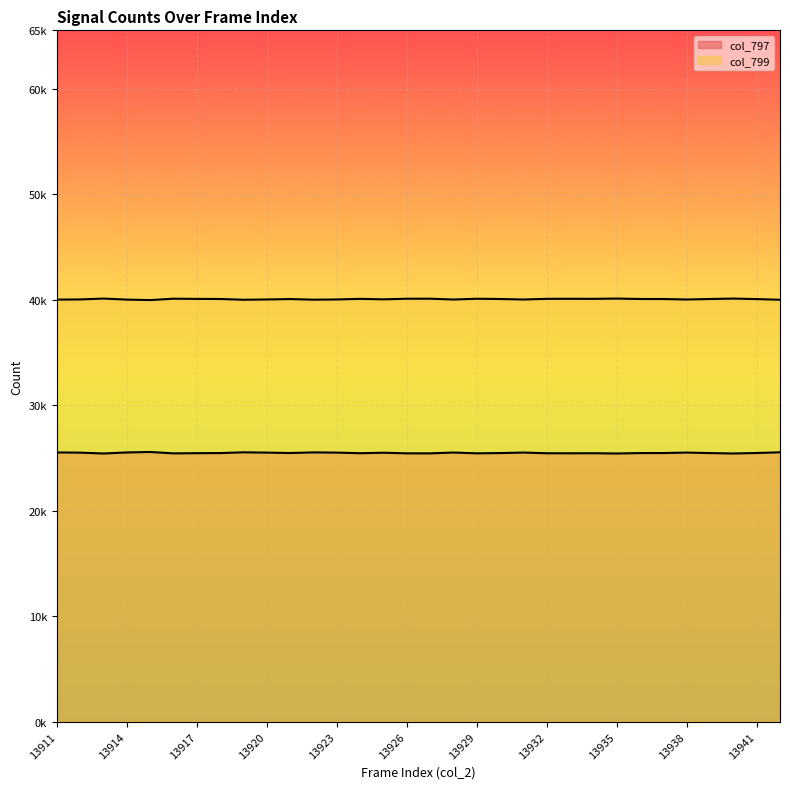

What is the minimum value shown in the chart?

25425